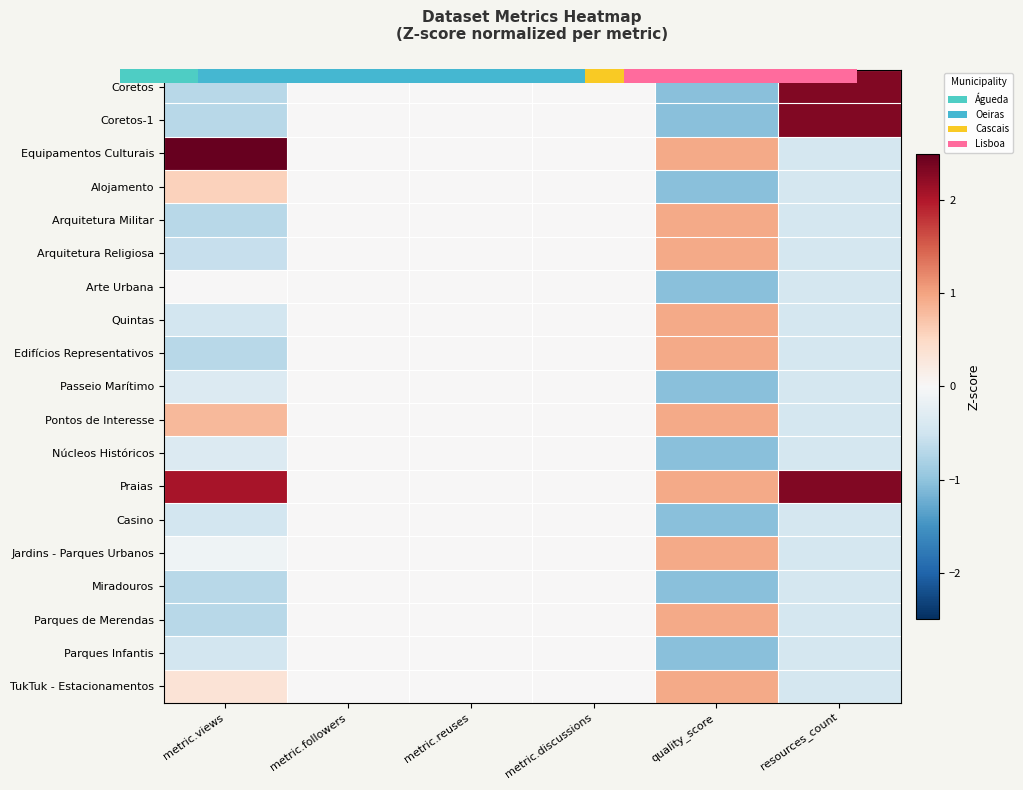

At how many categories does at least one series exceed 2?

2